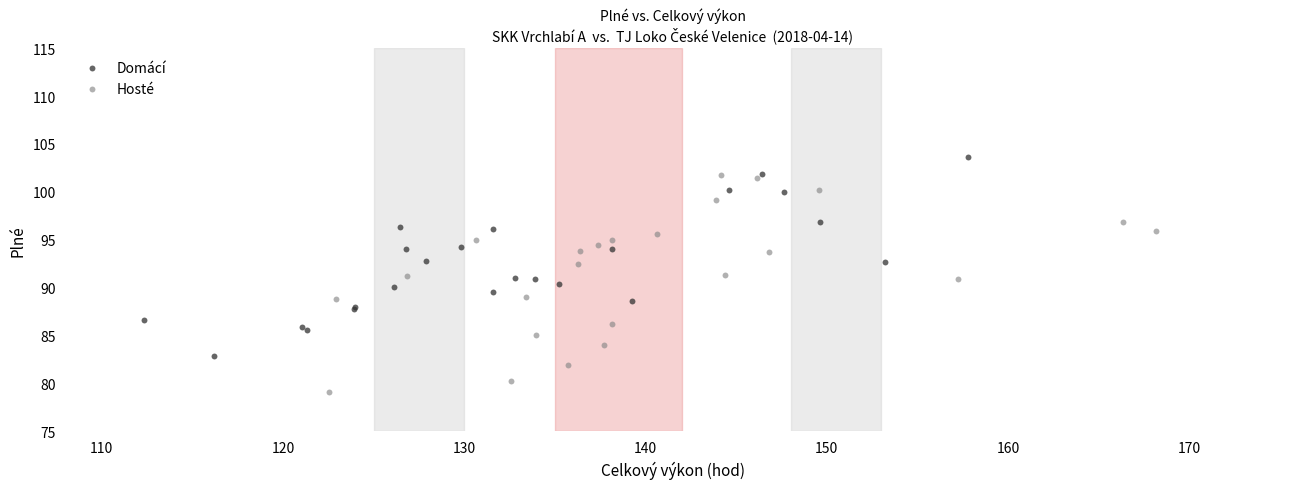

Which series contains the highest Y value?

Domácí